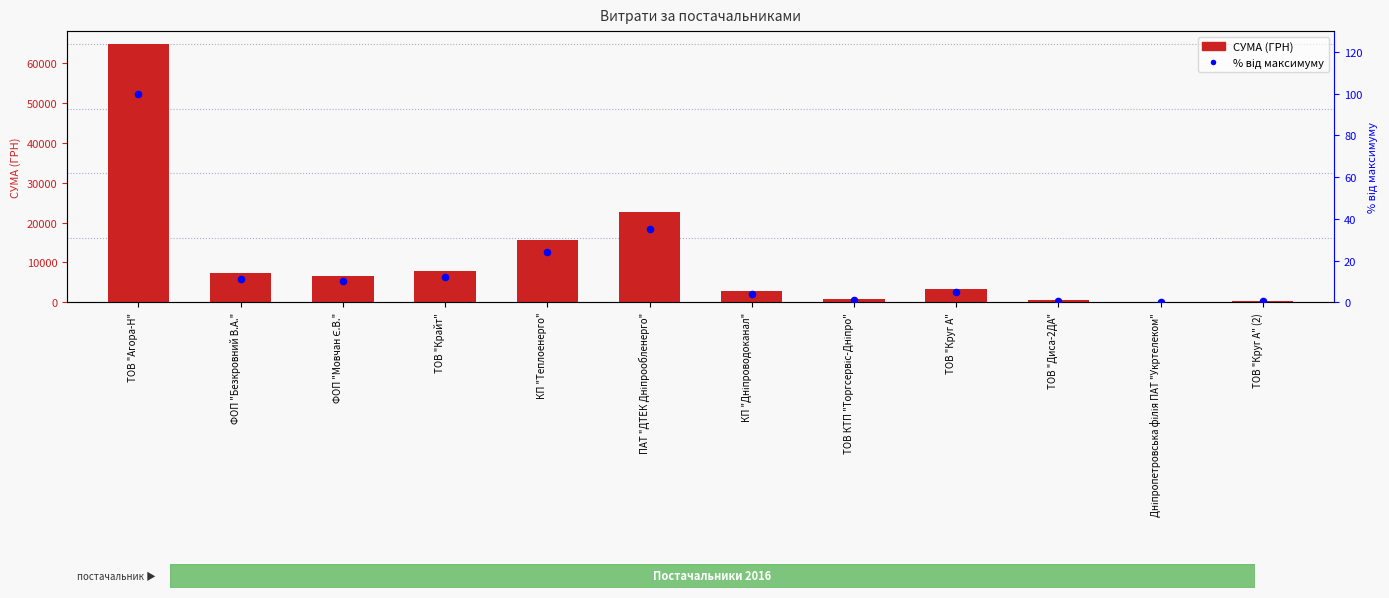

At how many categories does at least one series exceed 48343?

1